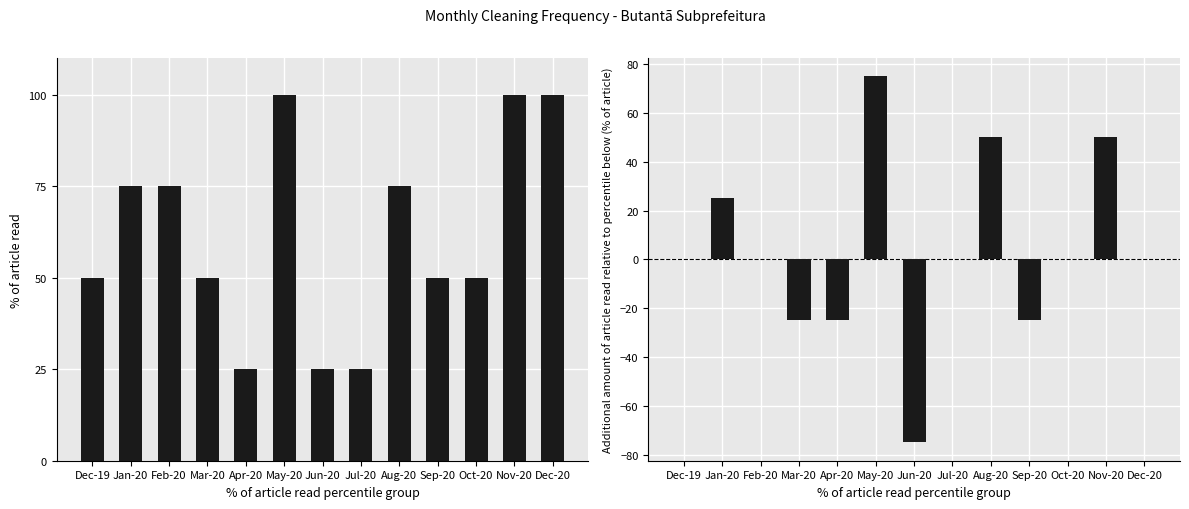

List the labels in order of Additional % of article read value, largest first.

May-20, Aug-20, Nov-20, Jan-20, Dec-19, Feb-20, Jul-20, Oct-20, Dec-20, Mar-20, Apr-20, Sep-20, Jun-20